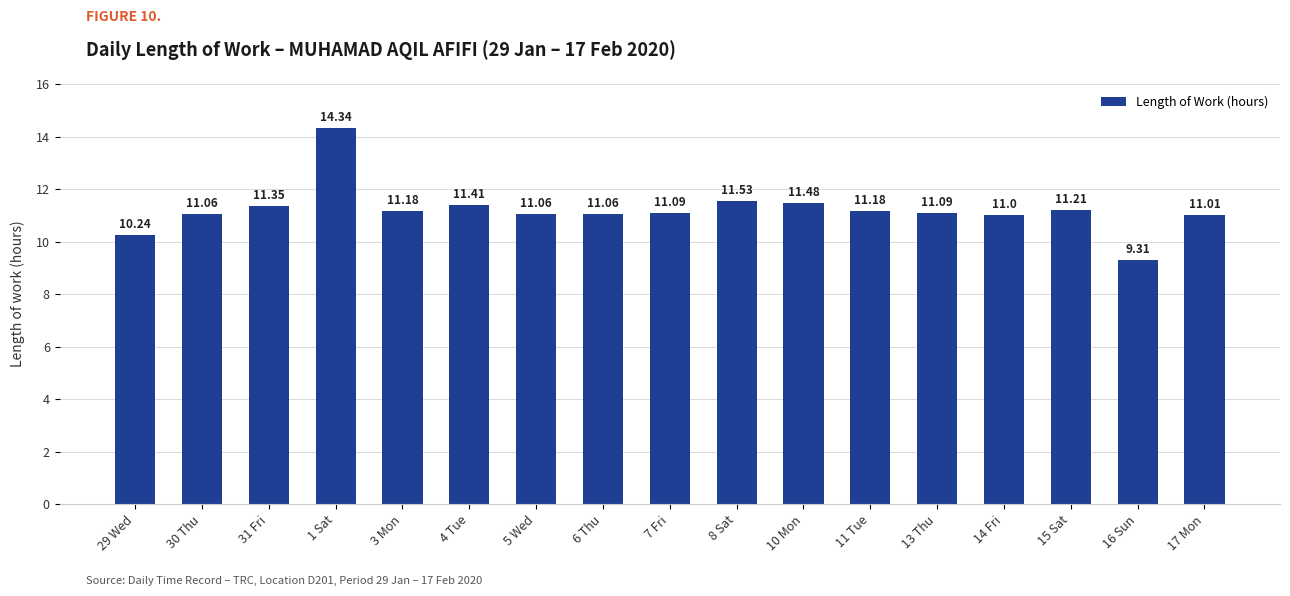

Are the bars horizontal?

No